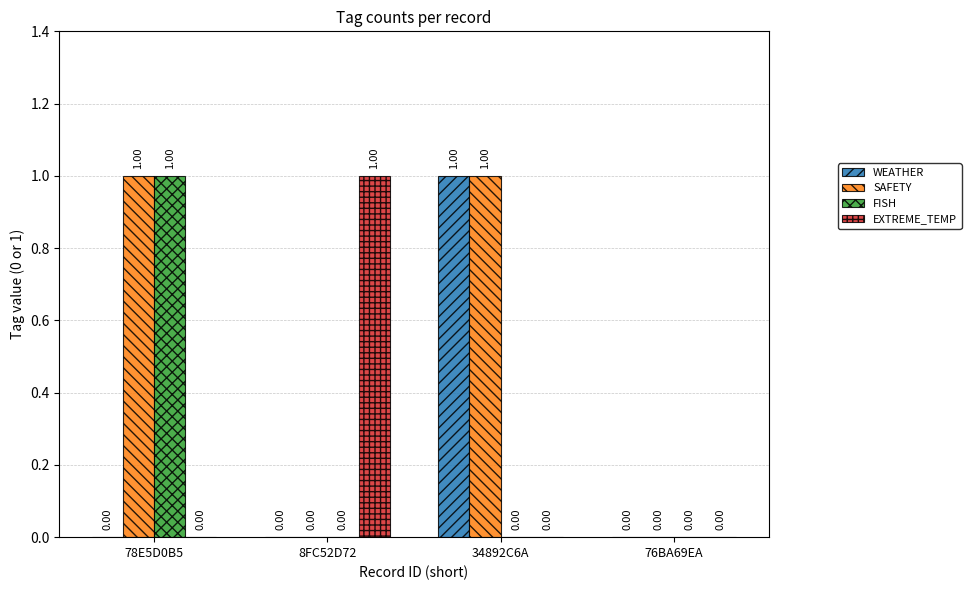

Which series has the largest total across all categories?

SAFETY